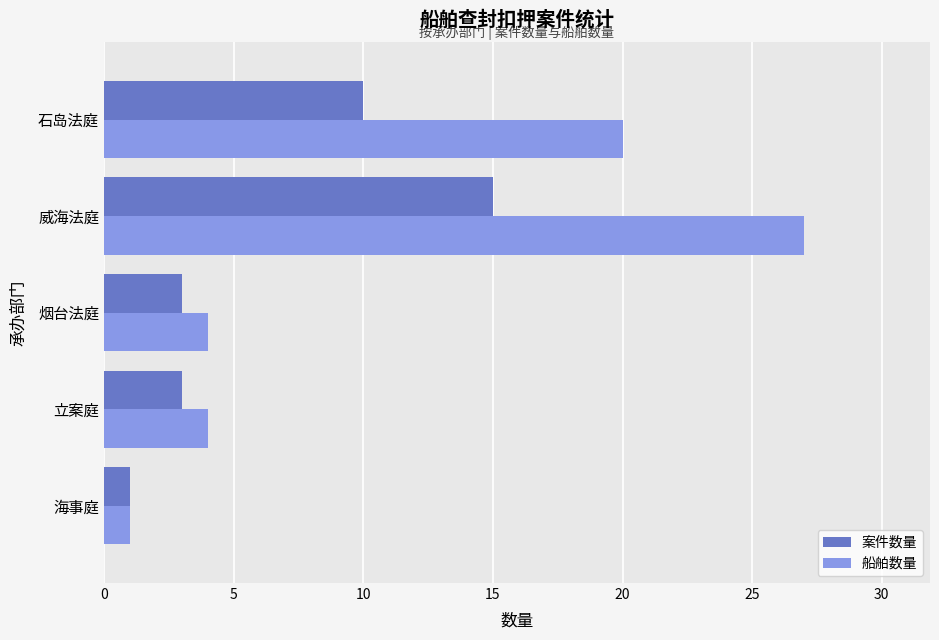

Rank the series by their average value, from lowest to highest.

案件数量, 船舶数量